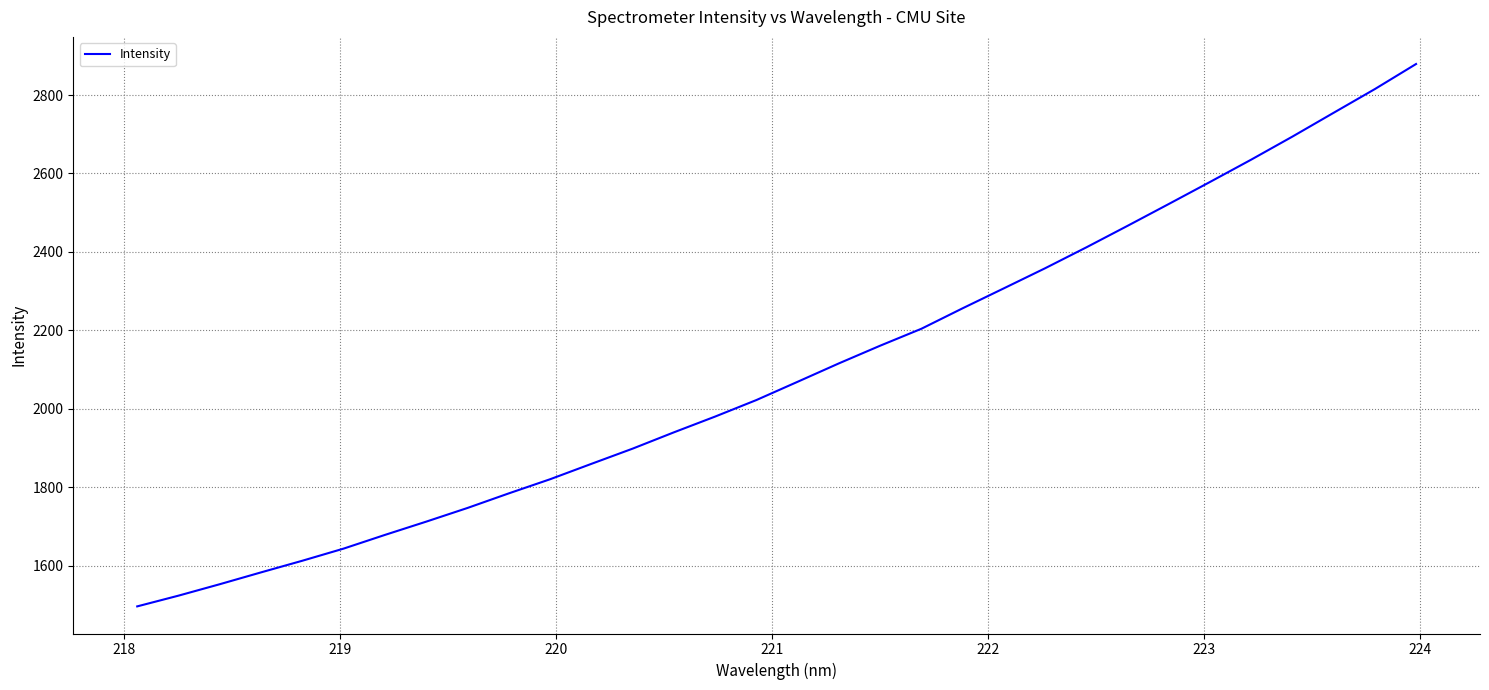

What is the minimum value shown in the chart?

1496.4